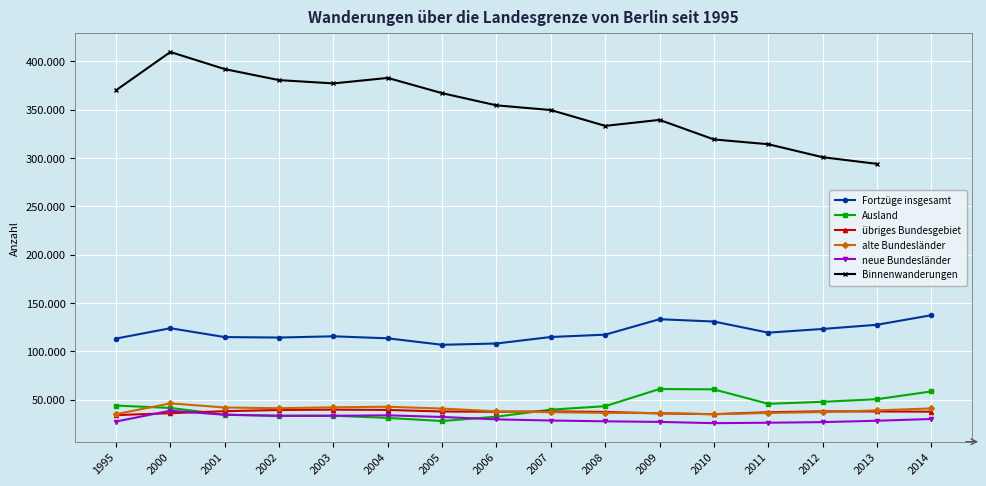

Is the value of Fortzüge insgesamt at 2003 greater than the value of alte Bundesländer at 2002?

Yes